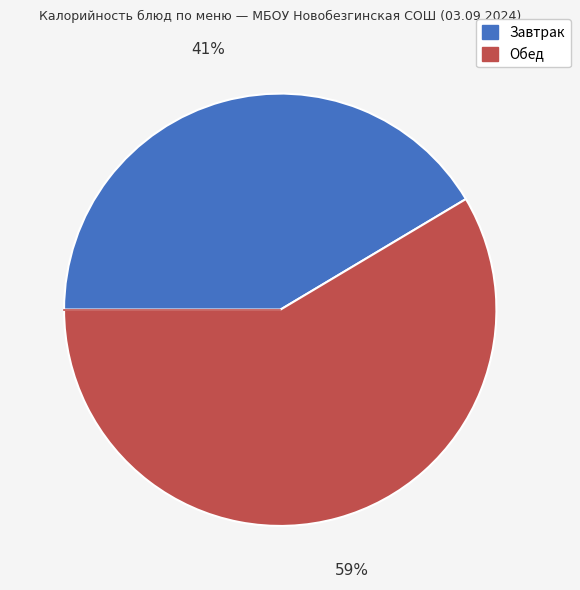

To the nearest percent, what is the average slice percentage?

50%